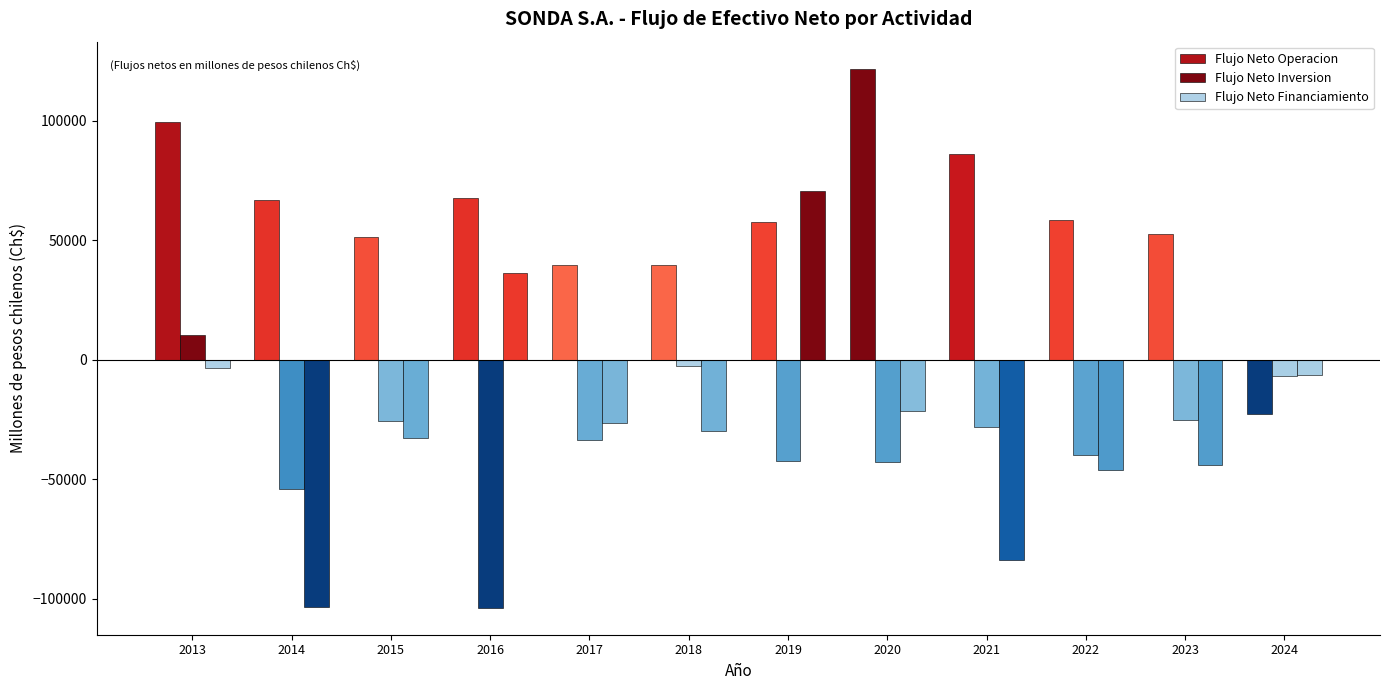

Reading left to right, list all the values displayed in this chart.

Flujo Neto Operacion: 2013=99552.3	2014=66784.3	2015=51237.9	2016=67521.0	2017=39549.4	2018=39657.2	2019=57808.8	2020=121772.3	2021=86198.2	2022=58642.9	2023=52481.8	2024=-22740.0
Flujo Neto Inversion: 2013=10165.4	2014=-54017.9	2015=-25584.9	2016=-103704.2	2017=-33362.7	2018=-2770.2	2019=-42199.9	2020=-42723.1	2021=-28177.5	2022=-39897.4	2023=-25153.5	2024=-6707.0
Flujo Neto Financiamiento: 2013=-3243.8	2014=-103437.5	2015=-32668.2	2016=36276.4	2017=-26279.9	2018=-29778.0	2019=70641.7	2020=-21310.4	2021=-83854.9	2022=-45996.9	2023=-43878.8	2024=-6360.0